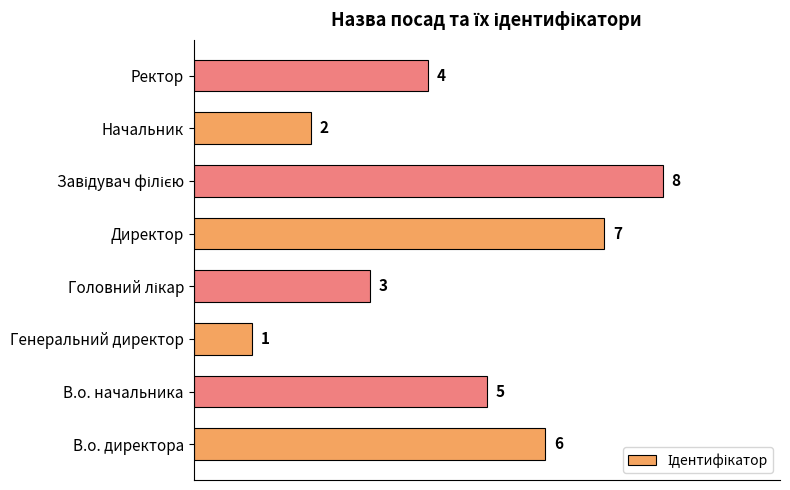

Is it true that the value at Начальник is 2?

True